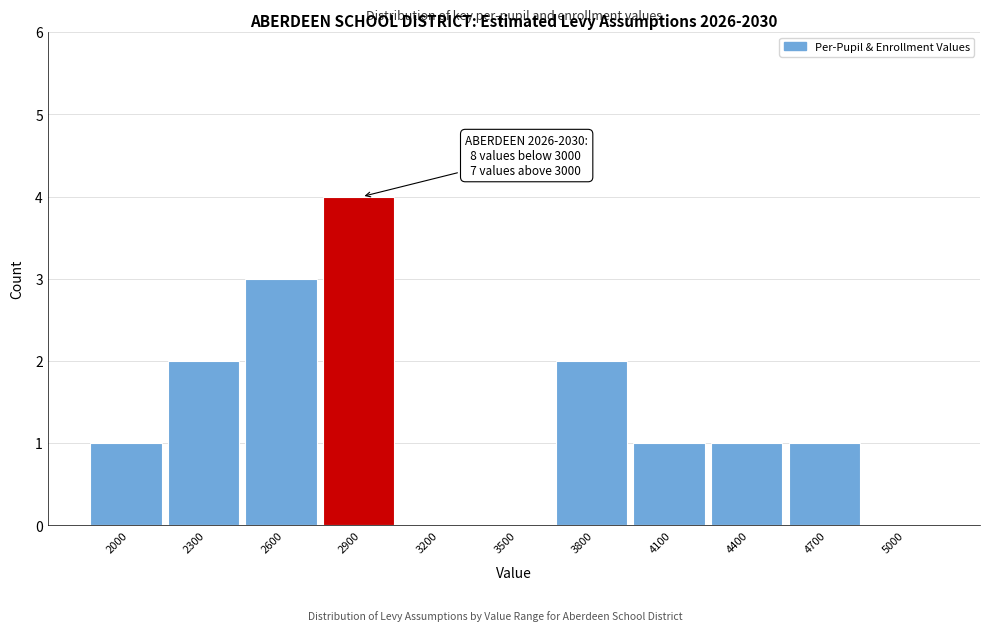

Reading left to right, extract all data points from this chart.

2000=1	2300=2	2600=3	2900=4	3200=0	3500=0	3800=2	4100=1	4400=1	4700=1	5000=0